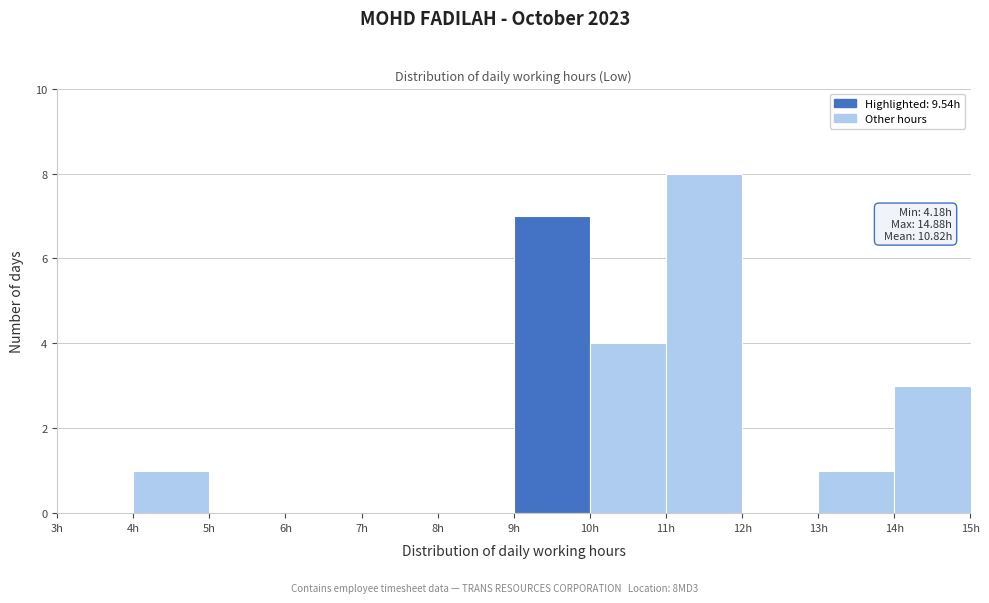

Which range on the x-axis has the tallest bar?

11 to 12